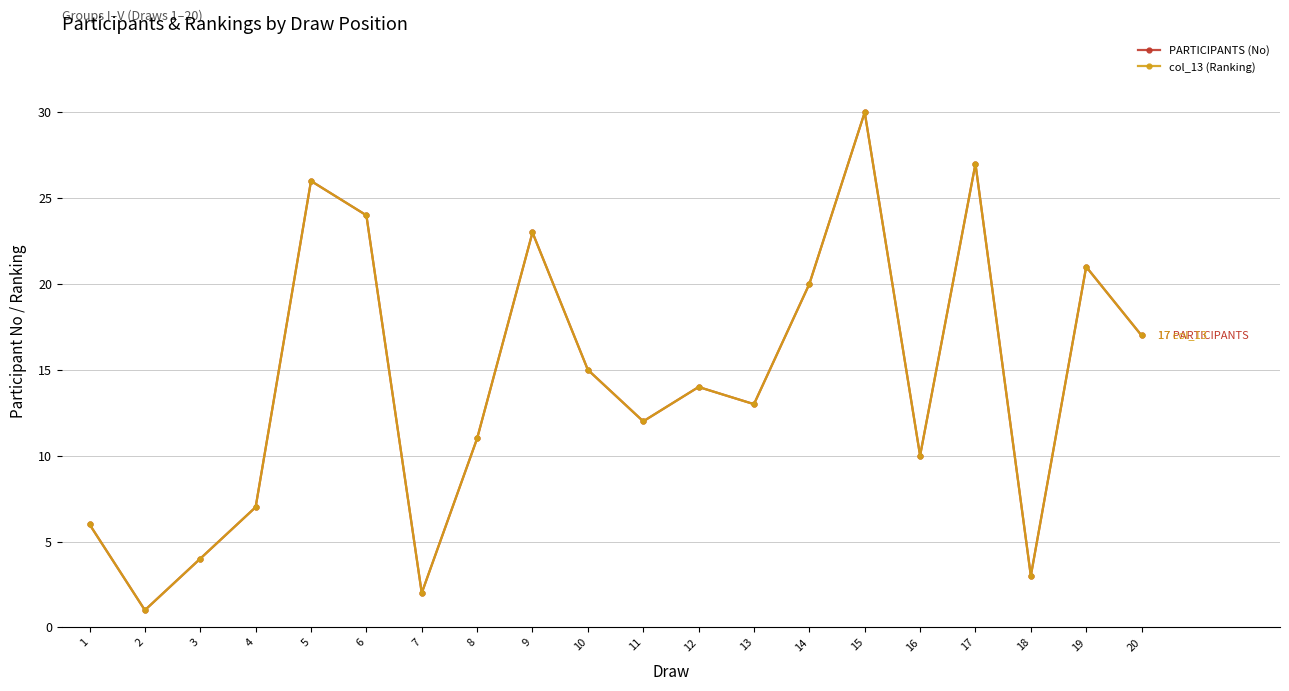

What is the value of the PARTICIPANTS (No) point at the 4th from the left?

7